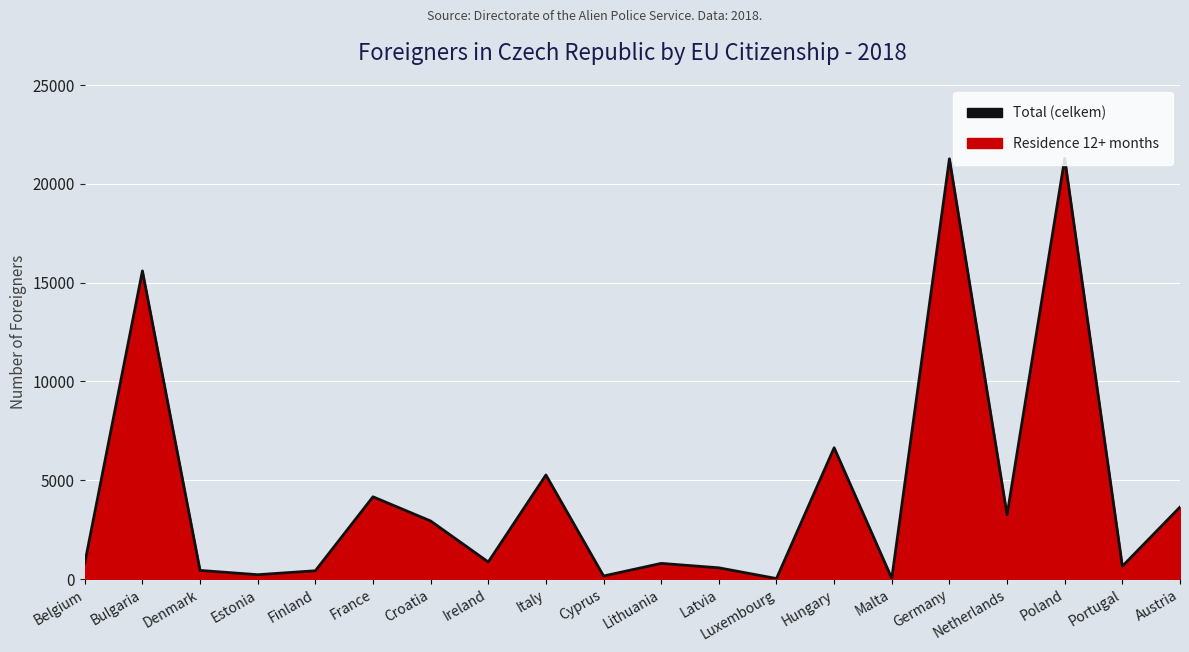

What is the difference between the values at Cyprus and Italy?

5111